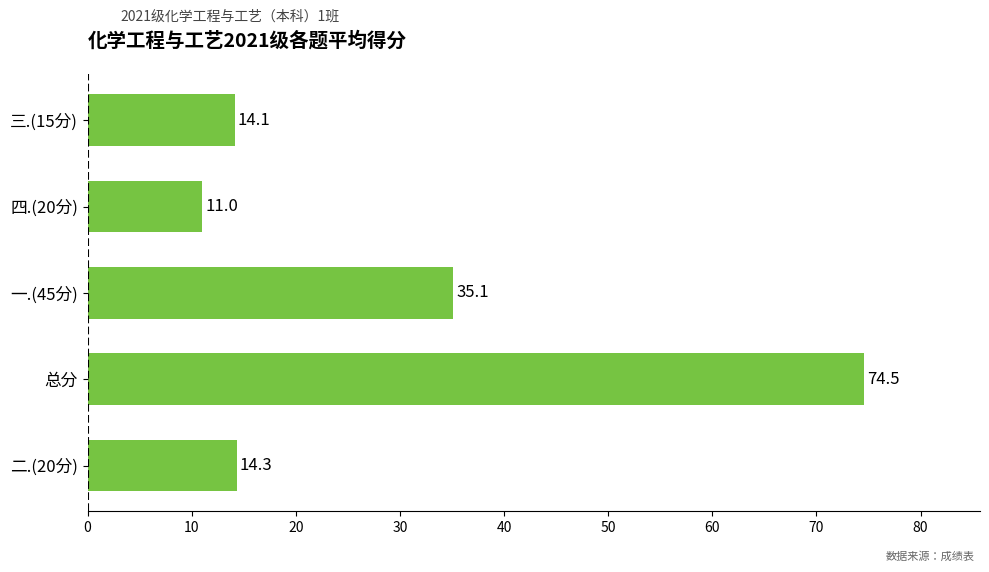

The value at 三.(15分) is 14.1. True or false?

True